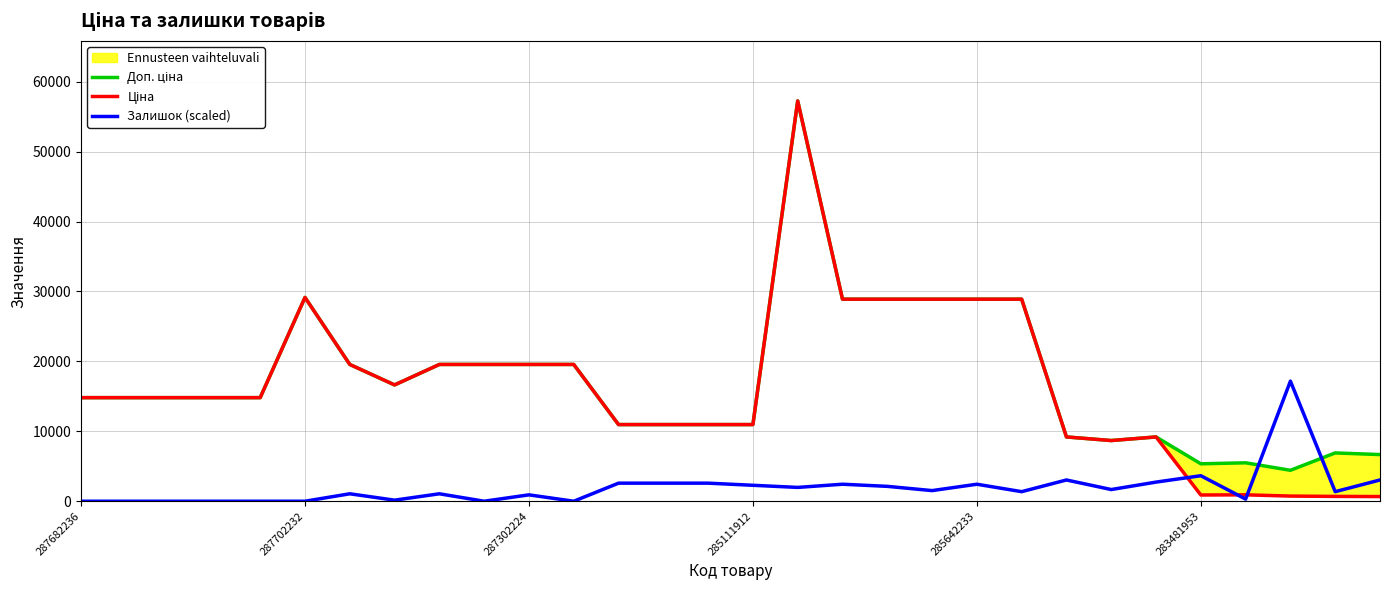

Is it true that Залишок (scaled) equals 0.0 at 287702232?

True